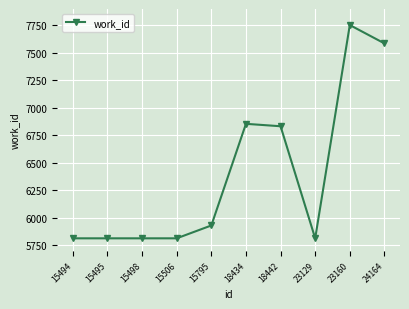

Reading left to right, extract all data points from this chart.

15494=5813	15495=5813	15498=5813	15506=5813	15795=5930	18434=6855	18442=6833	23129=5813	23160=7754	24164=7587